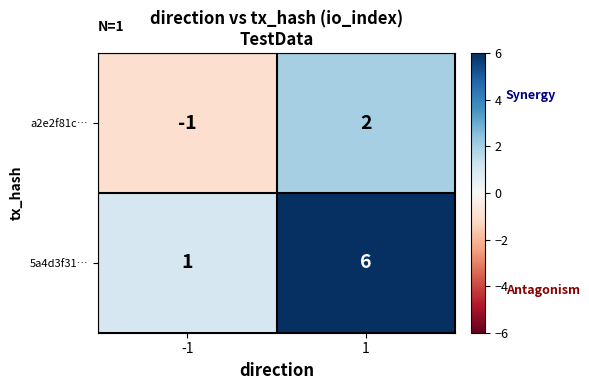

Read the 5a4d3f31… value at 1.

6